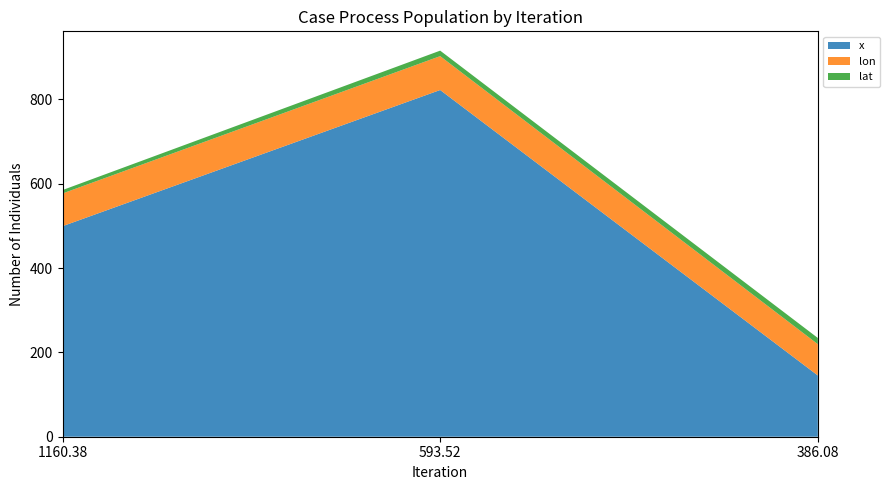

Reading left to right, list all the values displayed in this chart.

x: 1160.38095238093=499.4	593.52380952379=822.5	386.08333333333997=145.3
lon: 1160.38095238093=77.6	593.52380952379=80.3	386.08333333333997=74.3
lat: 1160.38095238093=8.1	593.52380952379=13.0	386.08333333333997=14.7